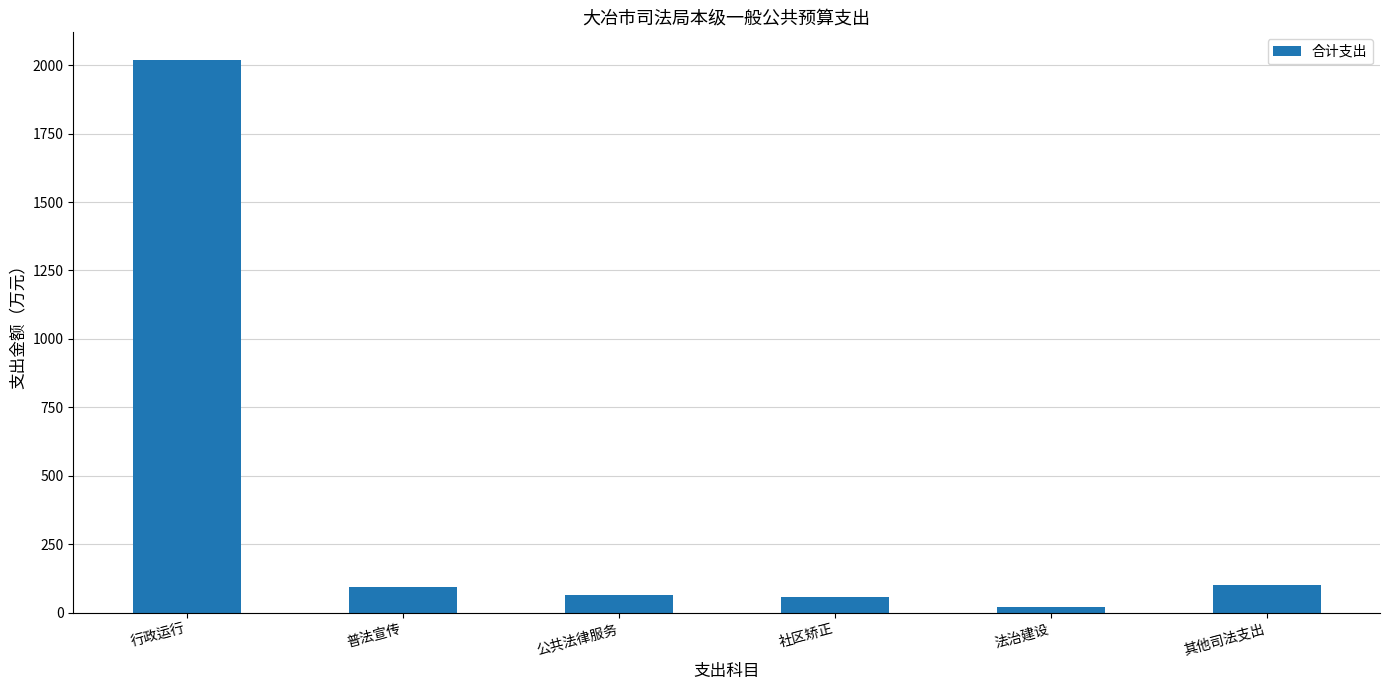

Is it true that the value at 社区矫正 is 56.7?

True